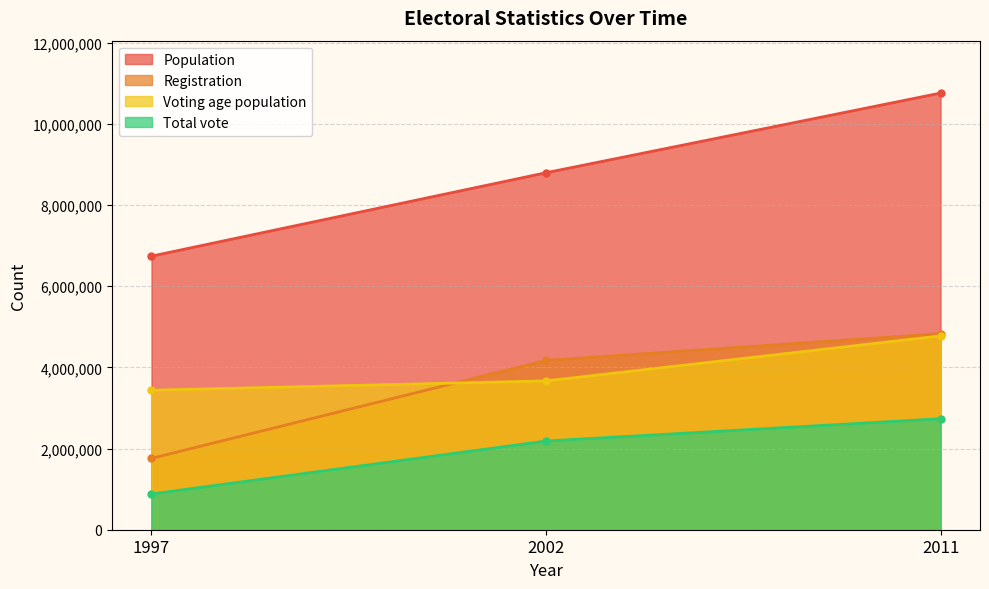

Between 2011 and 1997, which is larger?

2011